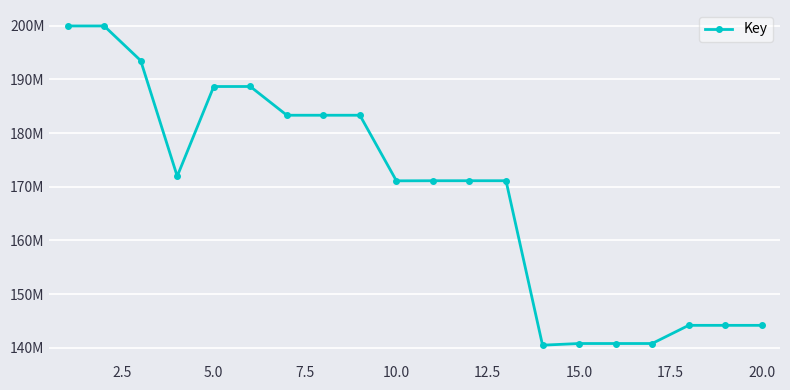

What is the value of the 20th point from the left?

144176727